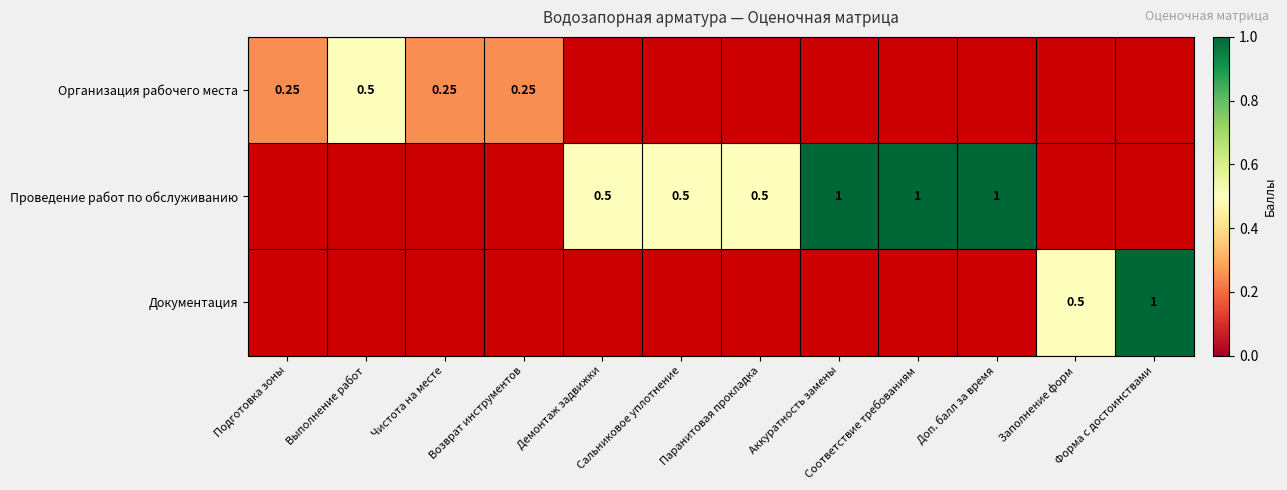

At how many categories does at least one series exceed 0?

12